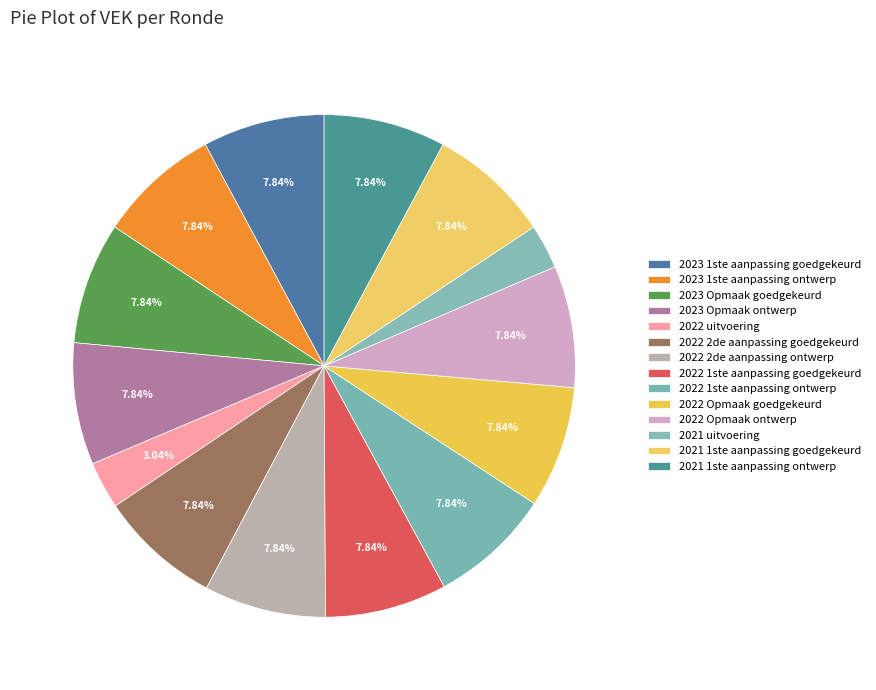

Is there a majority slice in this chart?

No